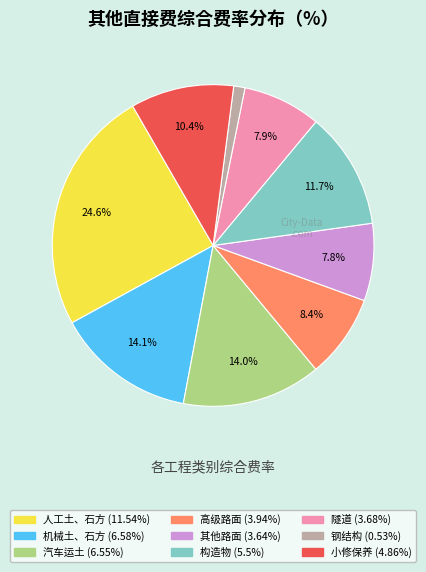

Is there a majority slice in this chart?

No